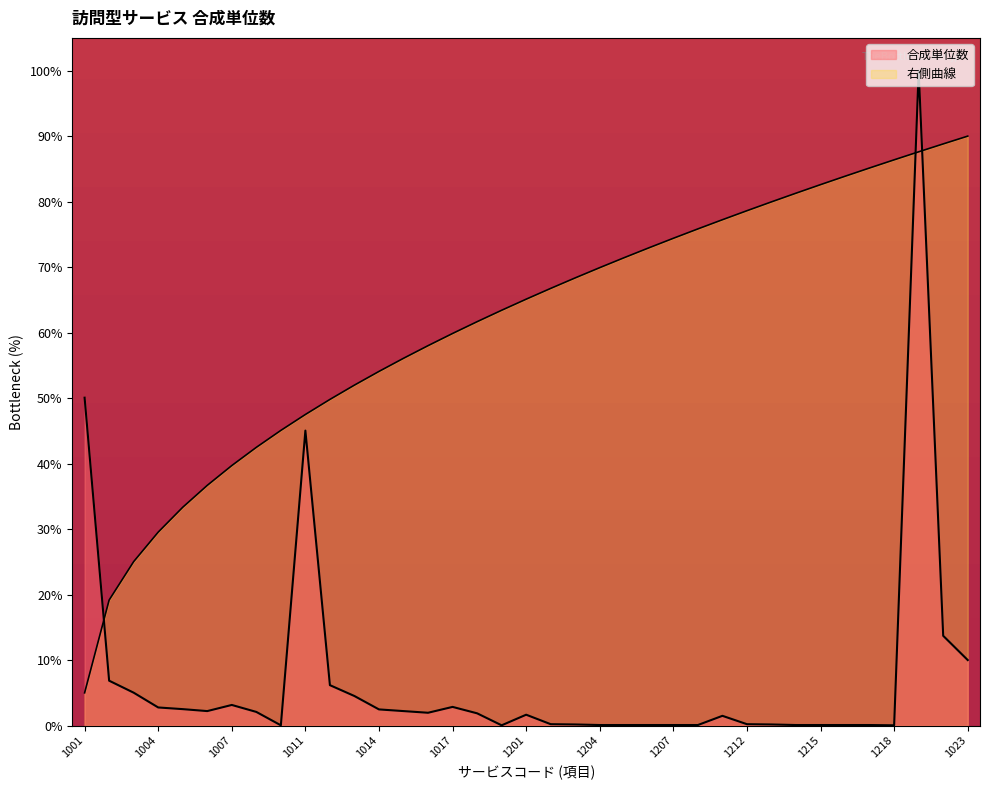

What is the average value?

7.3